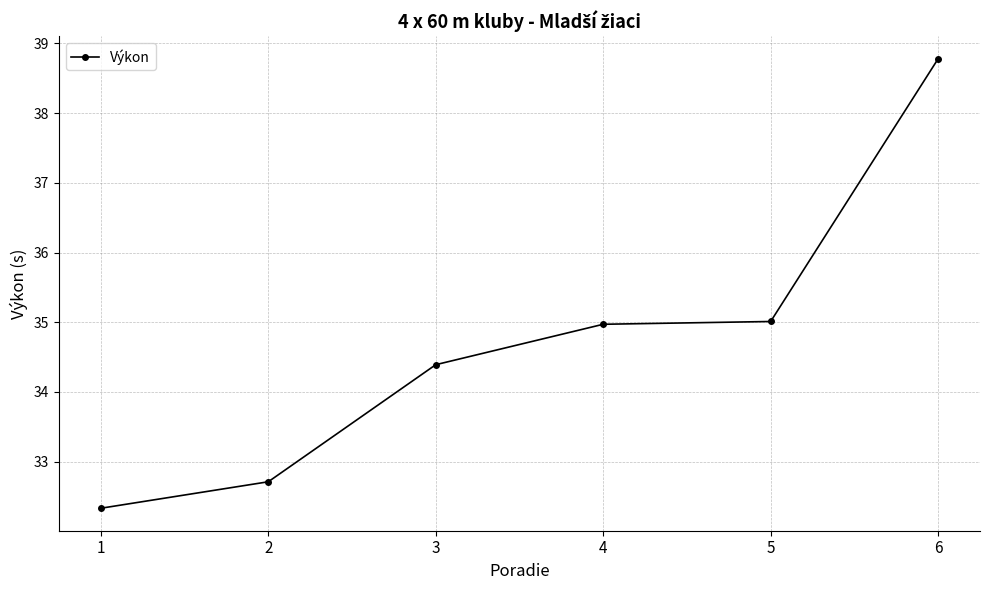

What is the difference between the maximum and second lowest values?

6.1